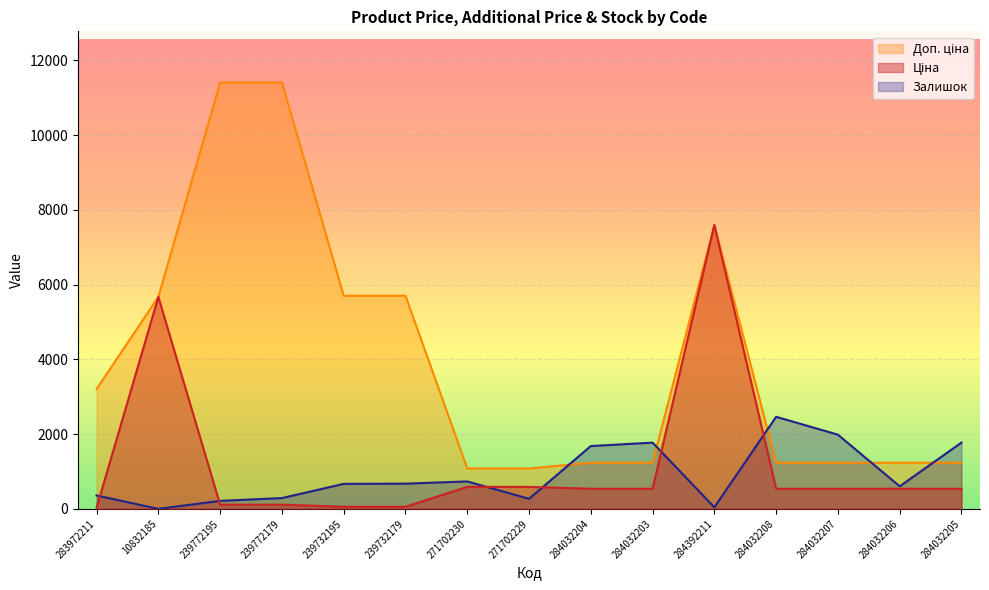

At how many categories does at least one series exceed 9007?

2